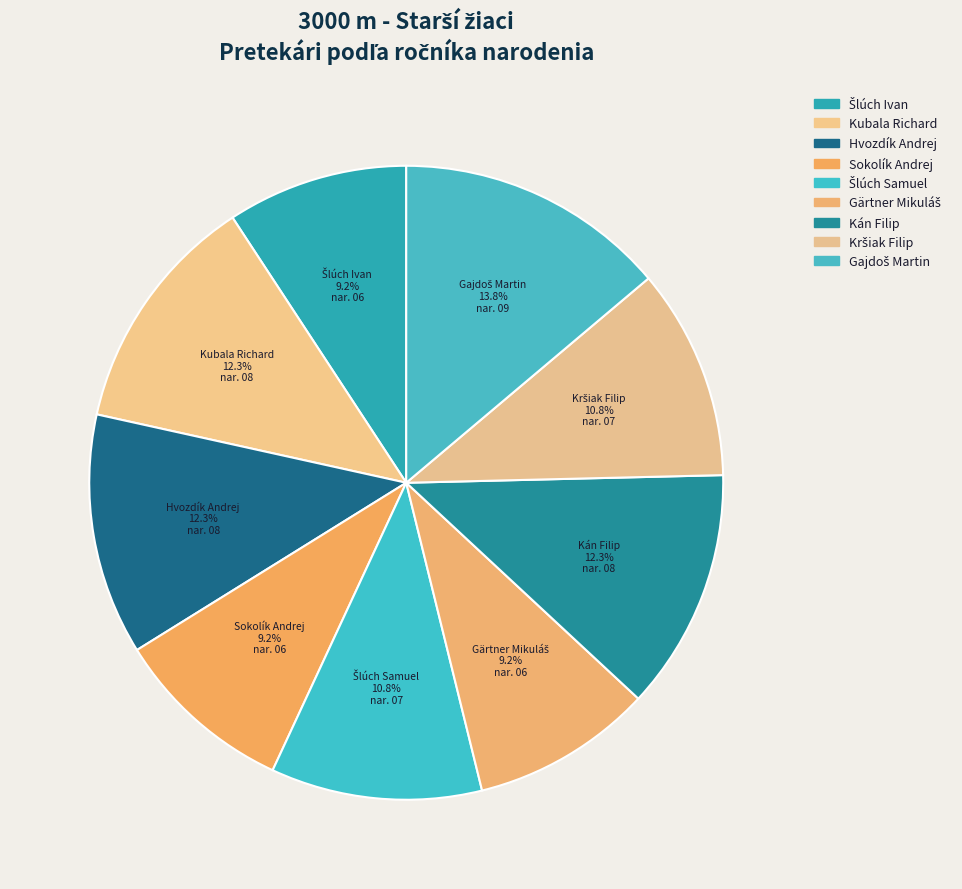

What percentage is NOT represented by Kubala Richard?

87.7%